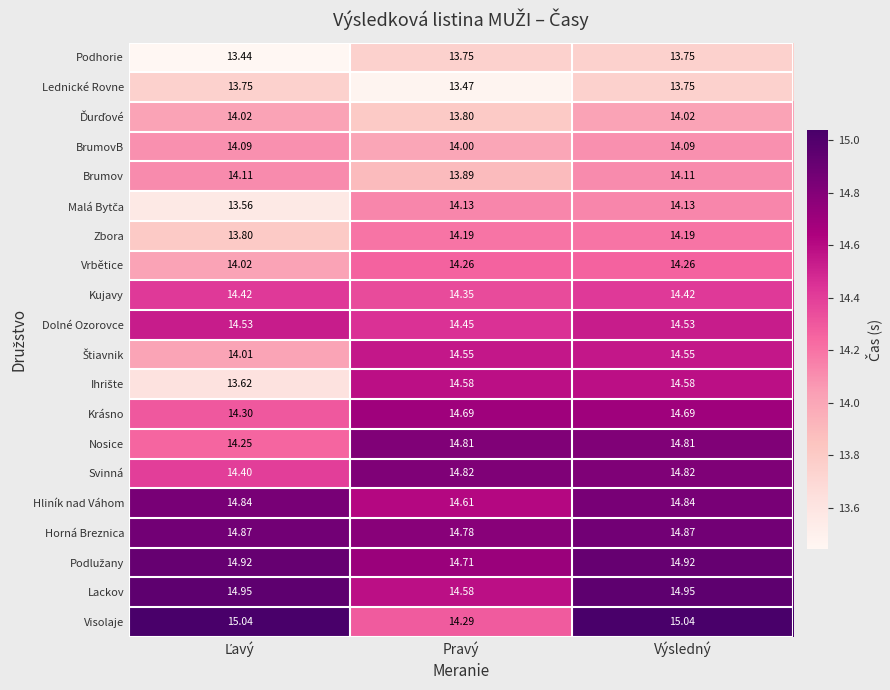

Where does the Zbora series first go above 14?

Pravý